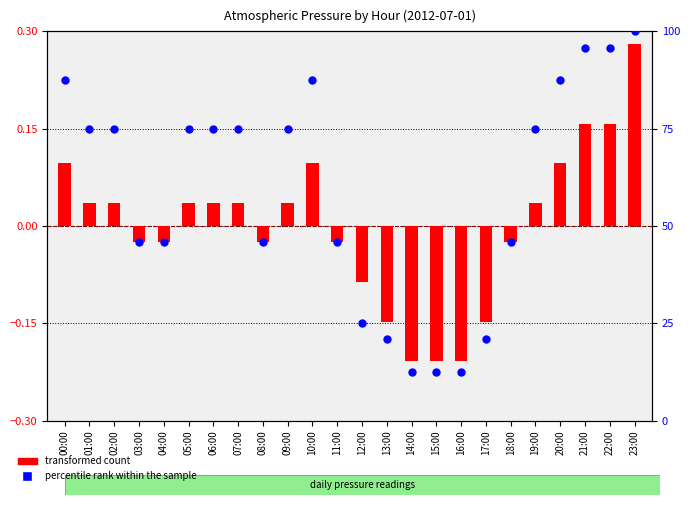

Is the value of transformed count at 18:00 greater than the value of percentile rank within the sample at 07:00?

No